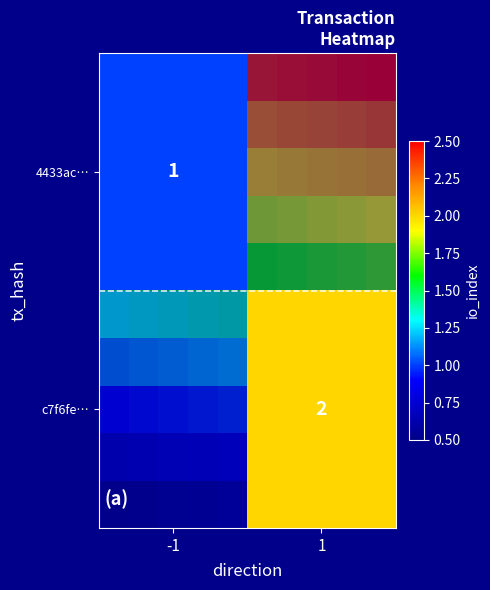

List the labels in order of c7f6febba449e72a84ffa946f1bbb2a4f9aafc1 value, smallest first.

-1, 1